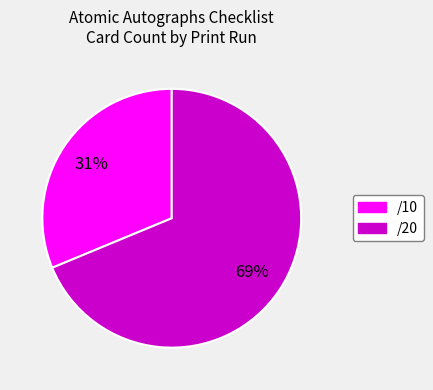

How many slices are in this pie chart?

2